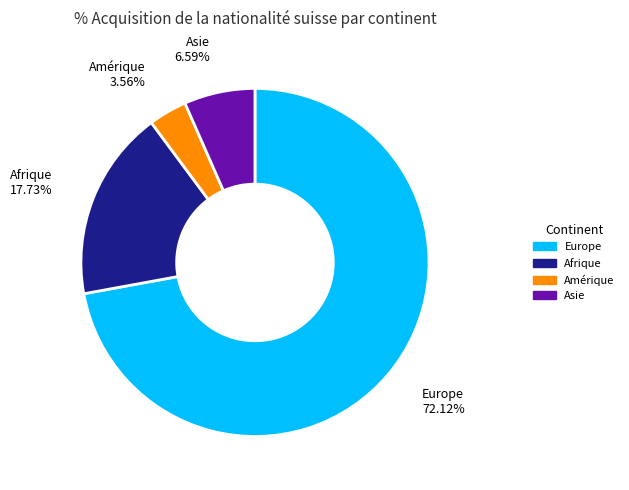

True or false: Europe accounts for 72% of the total.

True